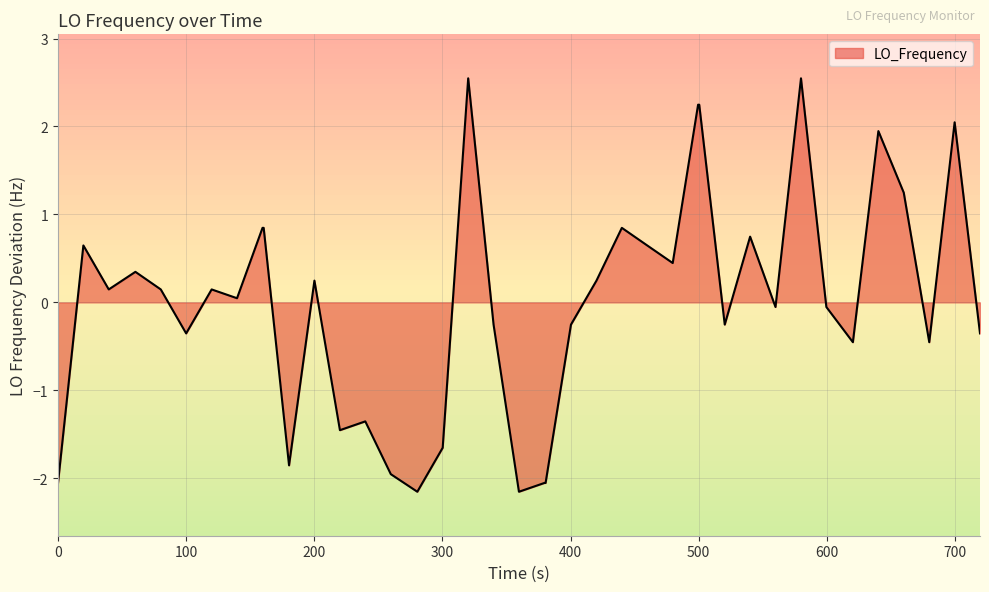

What is the difference between the maximum and minimum values?

4.7